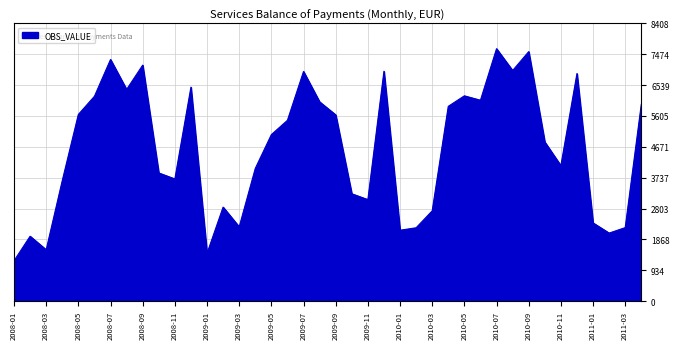

What is the average value?

4600.5